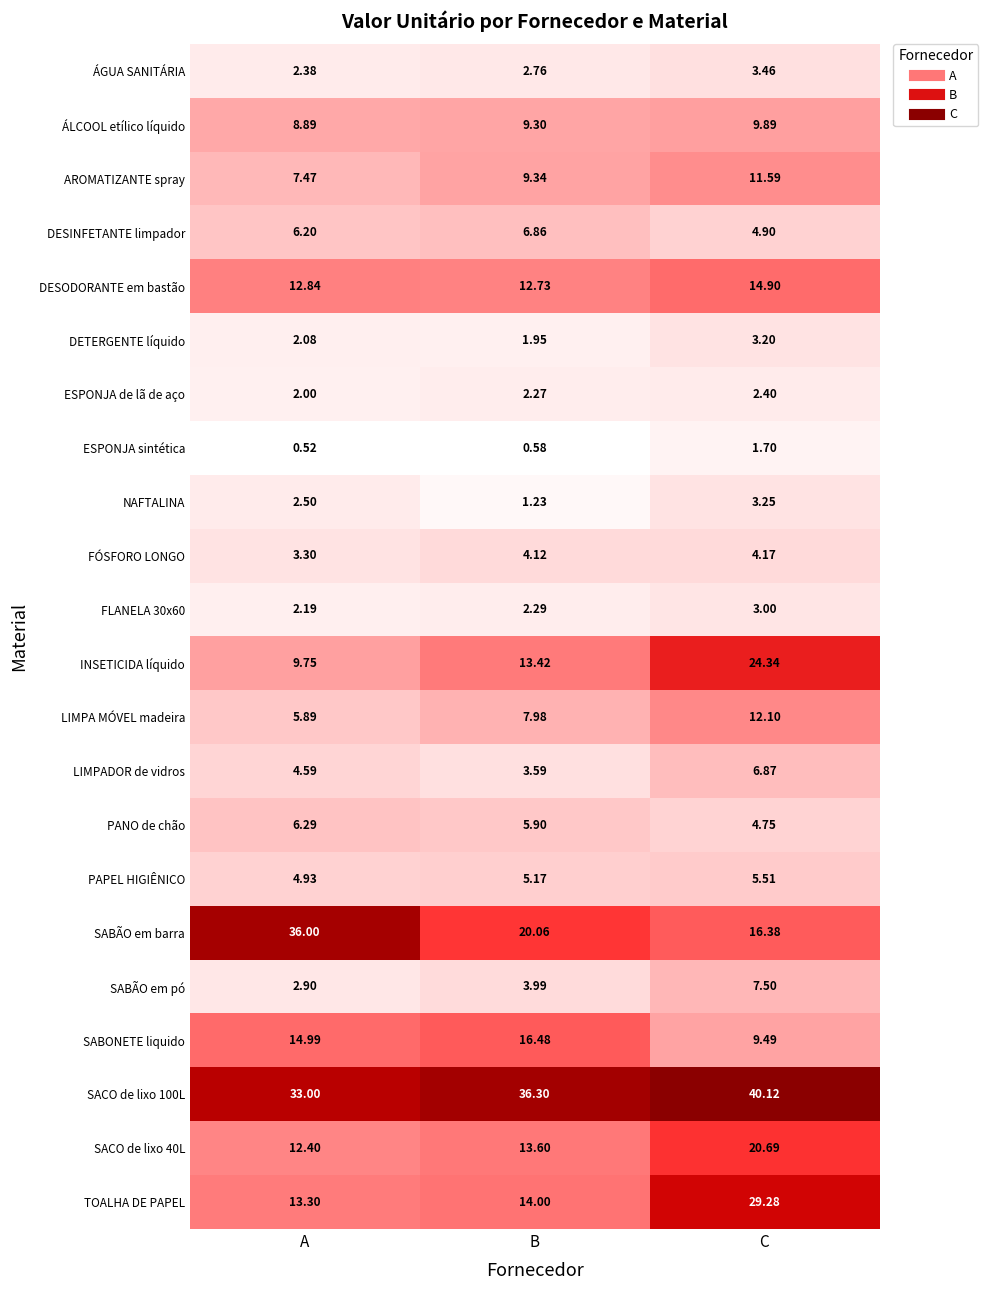

Rank the categories by PANO de chão value from highest to lowest.

A, B, C